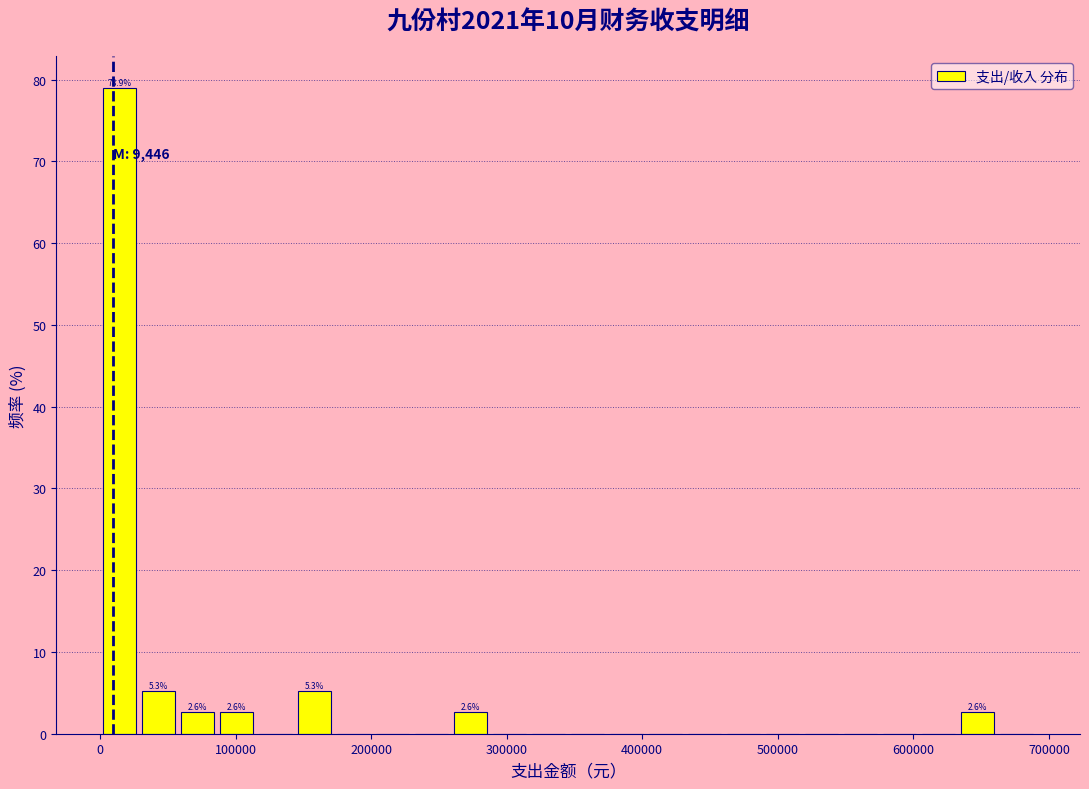

Read against the x-axis, roughly where is the centre of the tallest bar?

10000